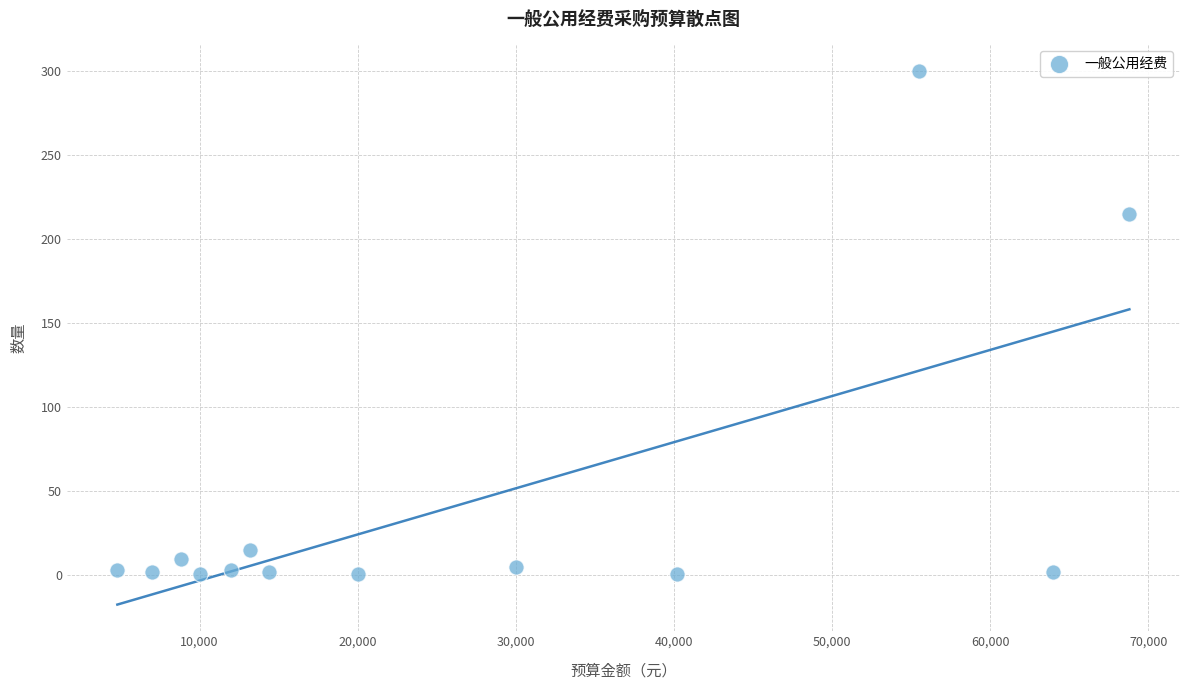

What is the range of X values (max minus min)?

64000